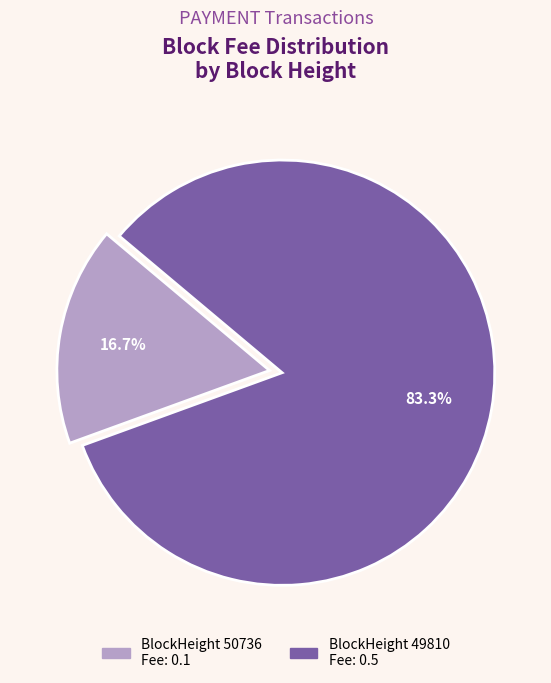

To the nearest percent, what is the difference between the largest and smallest slice percentages?

67%